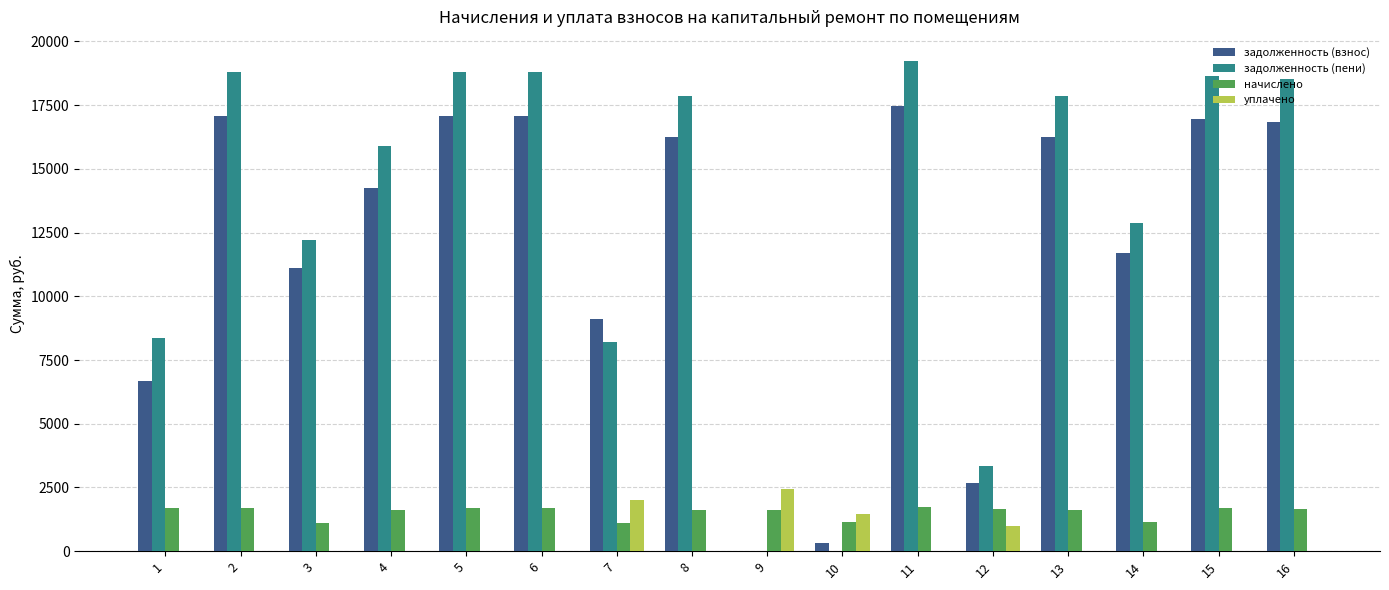

What is the total value across all series at 7?

20444.4